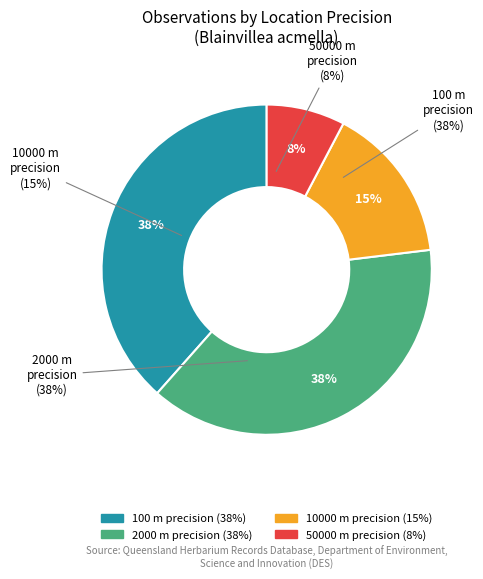

To the nearest percent, what portion does 10000 represent?

15%